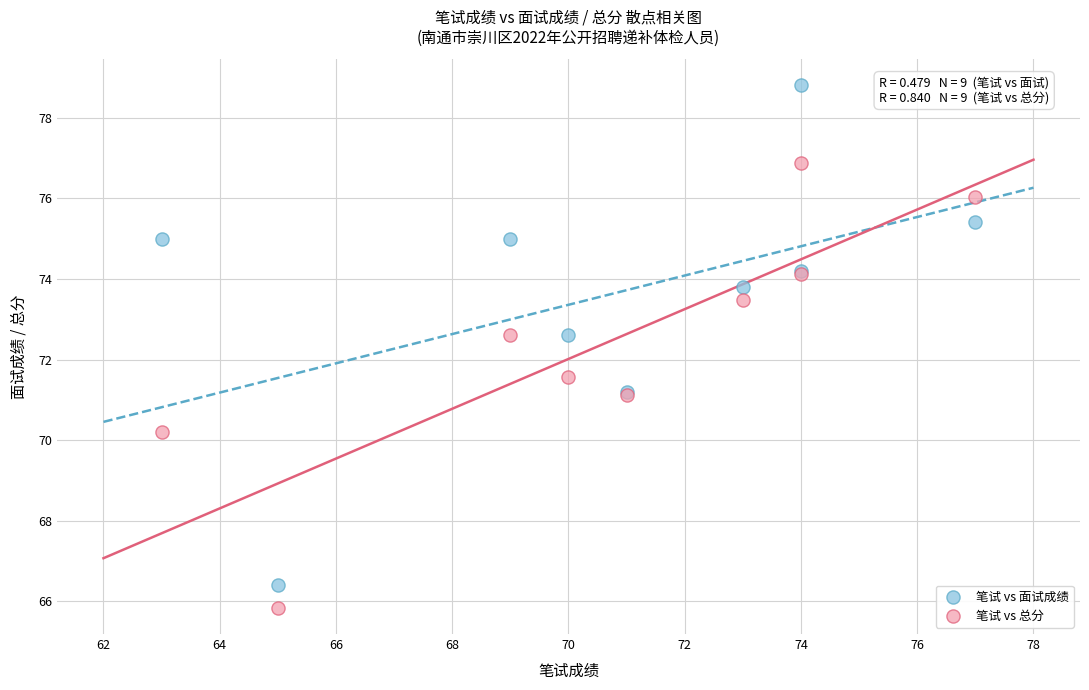

Across all series, what Y value is closest to 72?

71.6